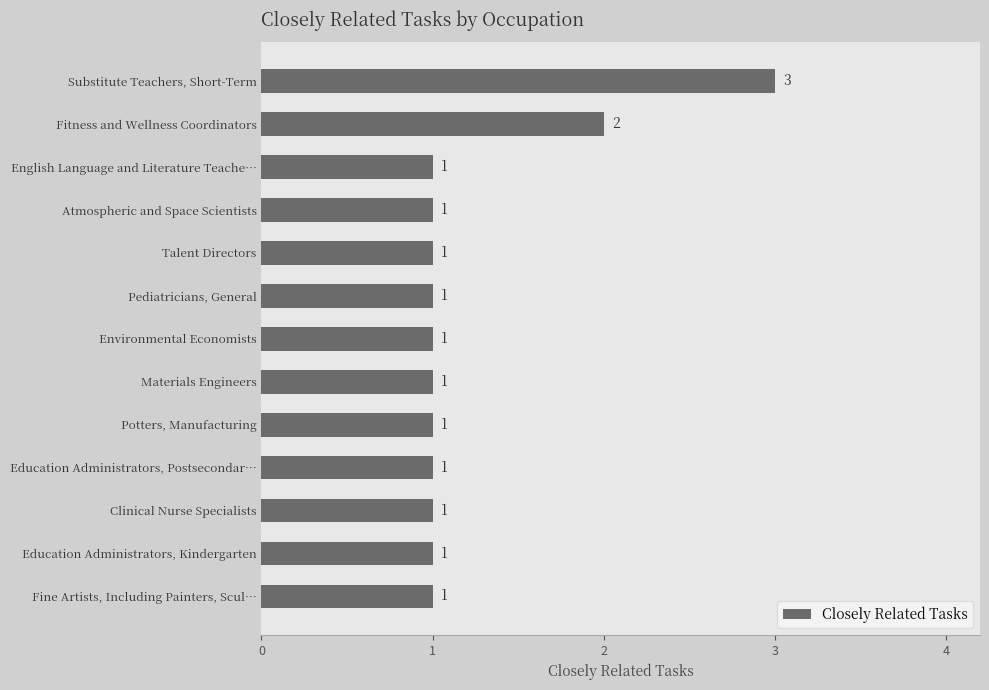

What is the maximum value shown in the chart?

3